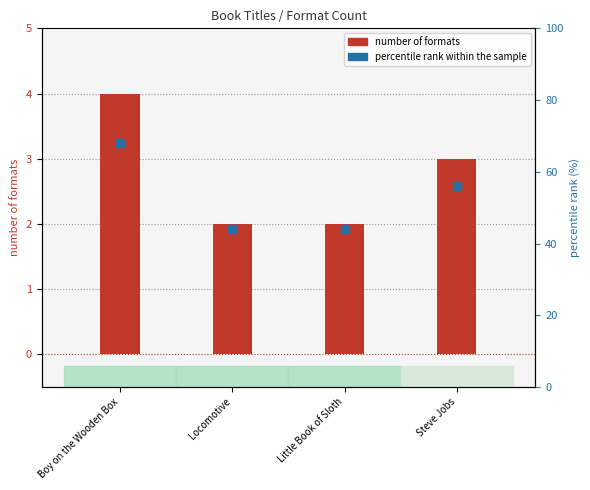

Which series has the largest total across all categories?

percentile rank within the sample